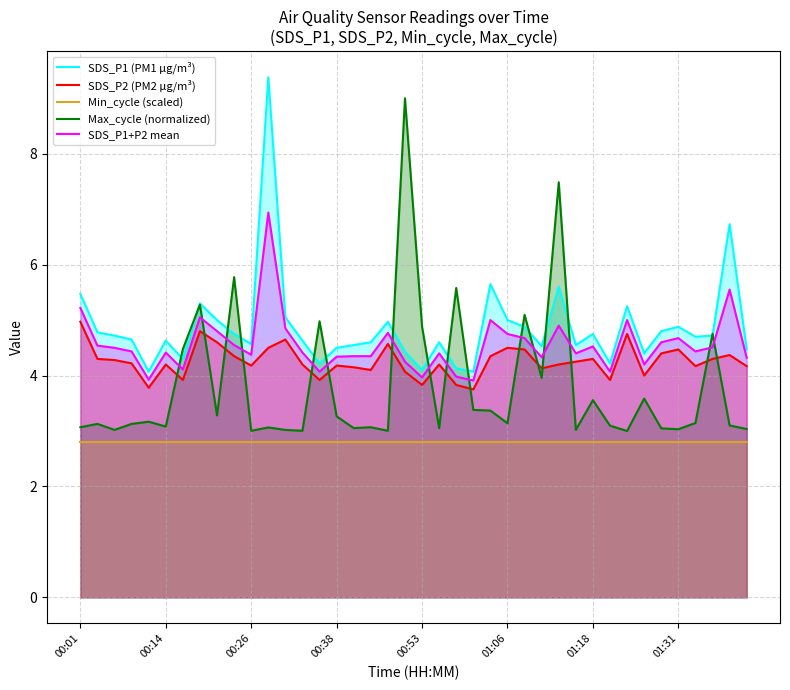

What are all the series names shown in the legend?

SDS_P1 (PM1 µg/m³), SDS_P2 (PM2 µg/m³), Min_cycle (scaled), Max_cycle (normalized), SDS_P1+P2 mean